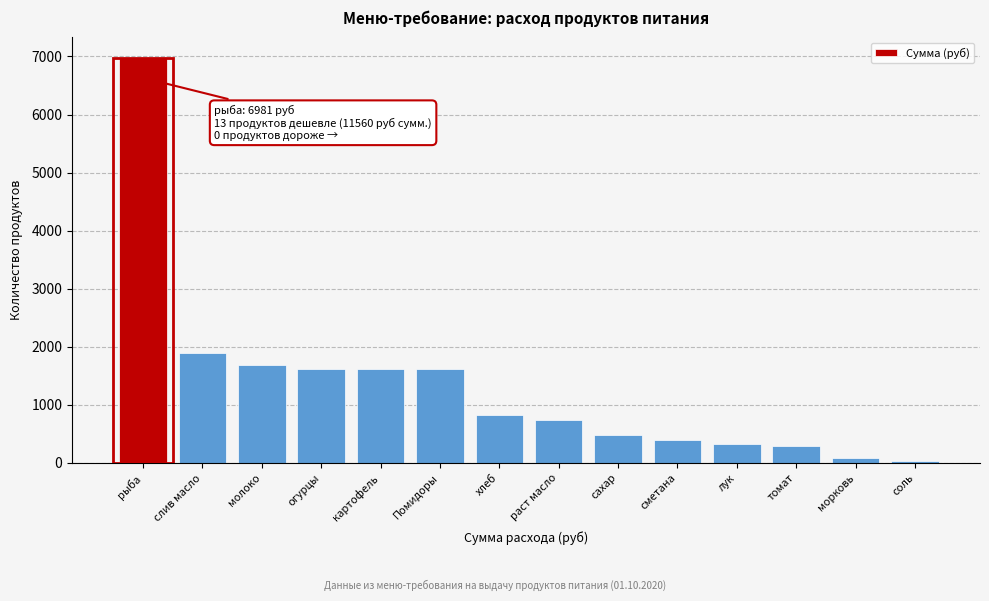

The value at раст масло is 741.1. True or false?

True